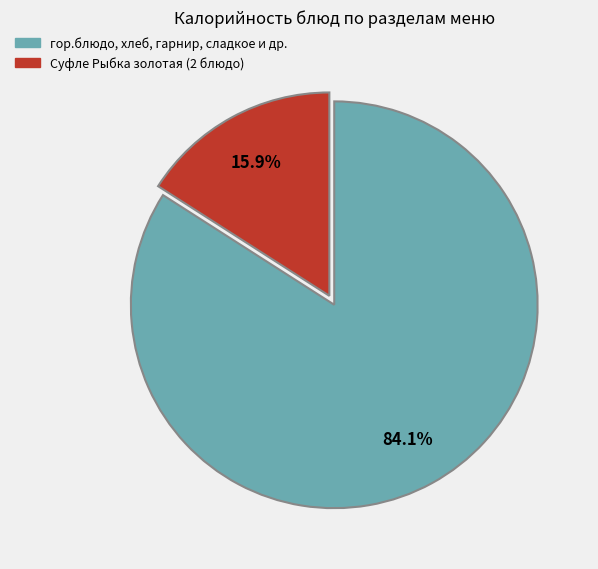

What is the total percentage of Суфле Рыбка золотая (2 блюдо) and гор.блюдо, хлеб, гарнир, сладкое и др.?

100.0%